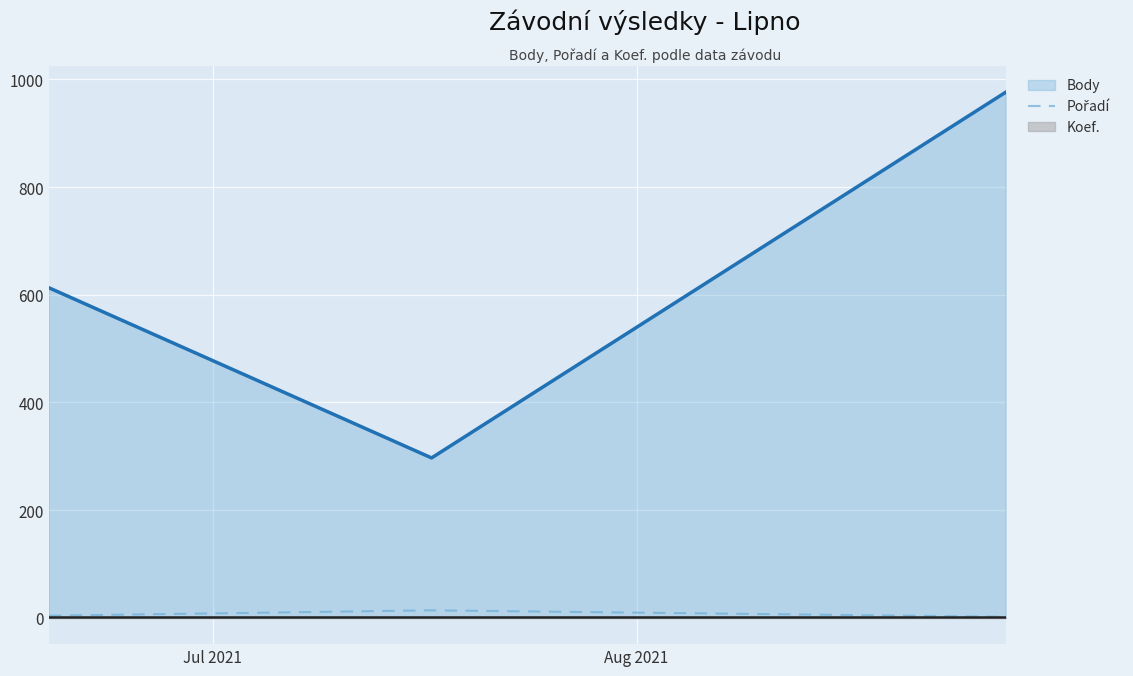

Which series has the largest range (max minus min)?

Body